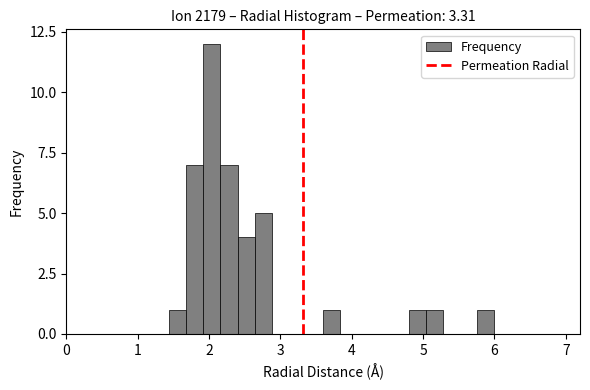

Read against the x-axis, roughly where is the centre of the tallest bar?

2.0